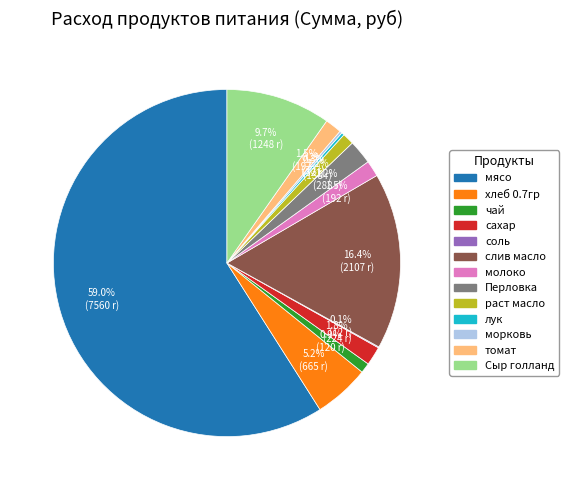

What is the ratio of the value at томат to the value at хлеб 0.7гр?

0.3